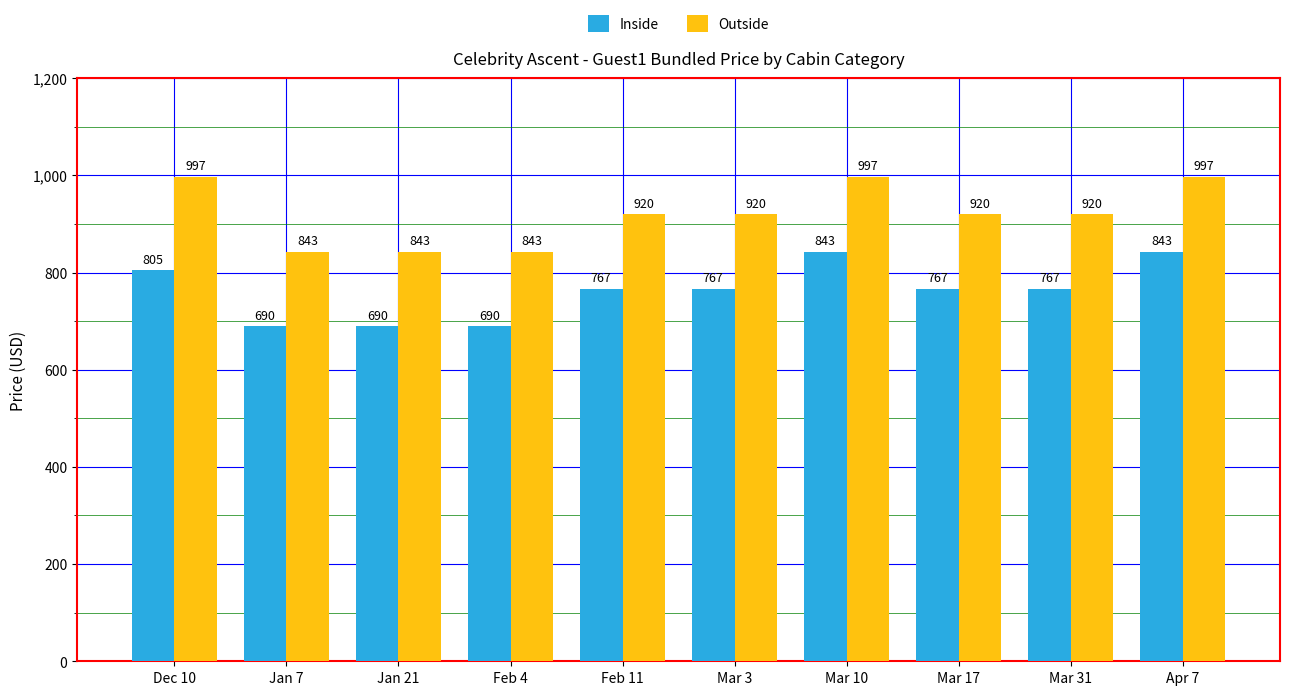

What position from the right is Jan 7?

9